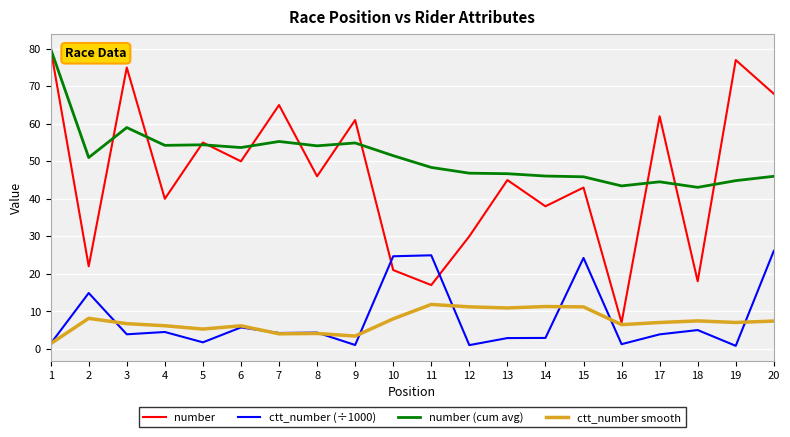

Between 11 and 15, which series saw the biggest shift?

number